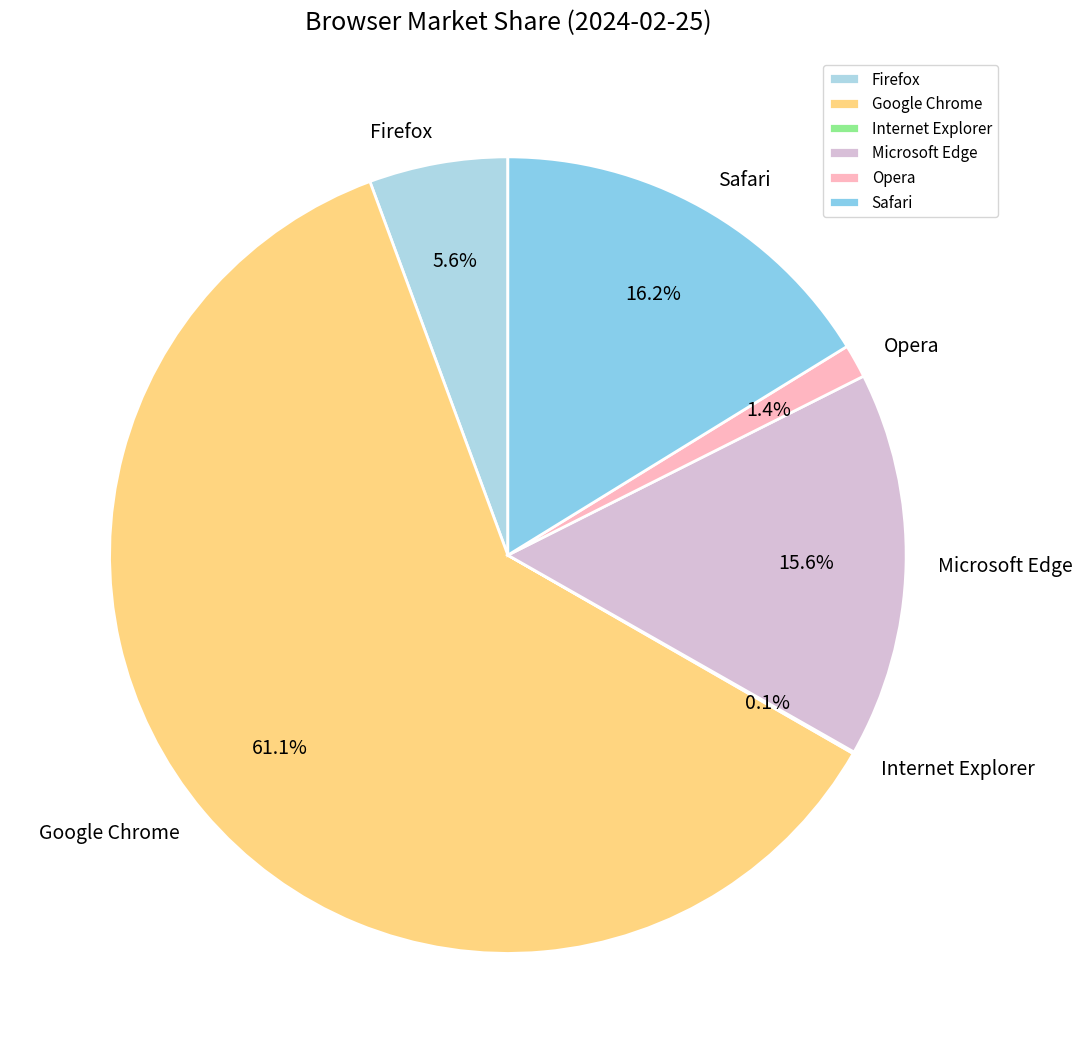

Between Microsoft Edge and Opera, which is larger?

Microsoft Edge